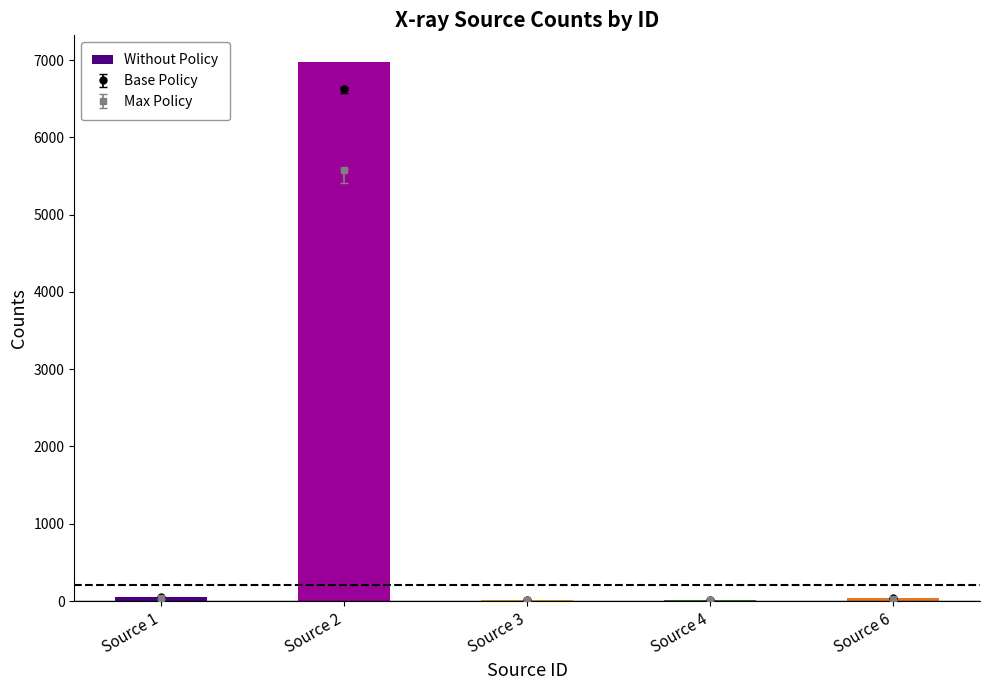

List the labels in order of value, largest first.

Source 2, Source 1, Source 6, Source 3, Source 4